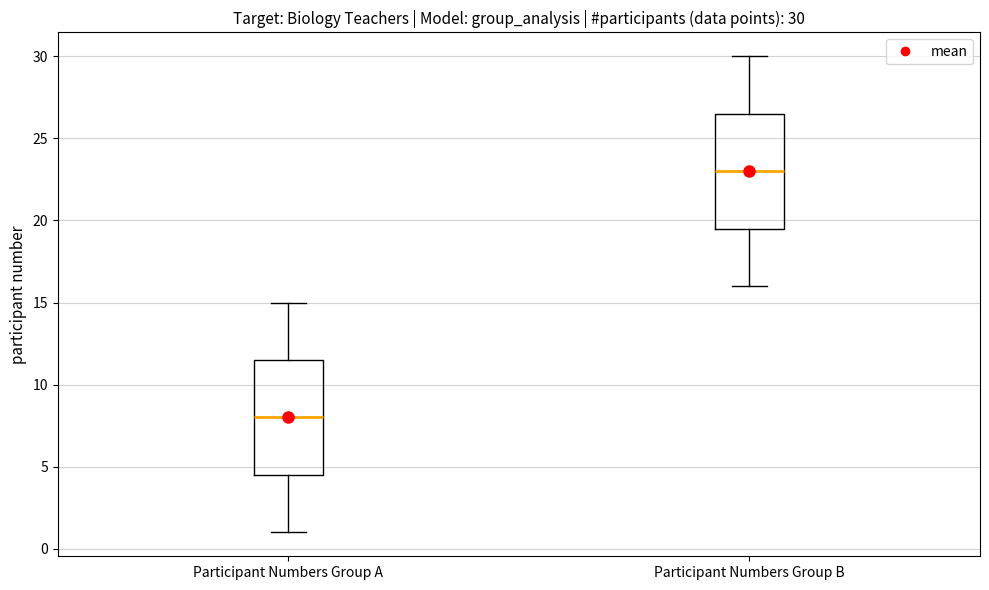

Which box has the highest median line?

Participant Numbers Group B